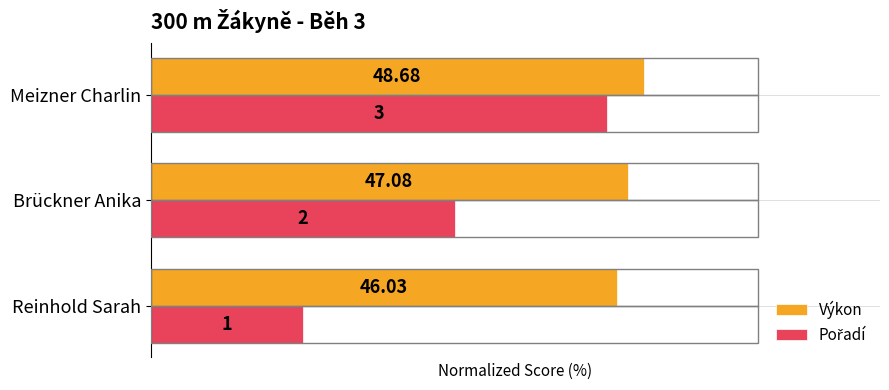

What is the value of the Výkon bar at the 2nd from the left?

78.5